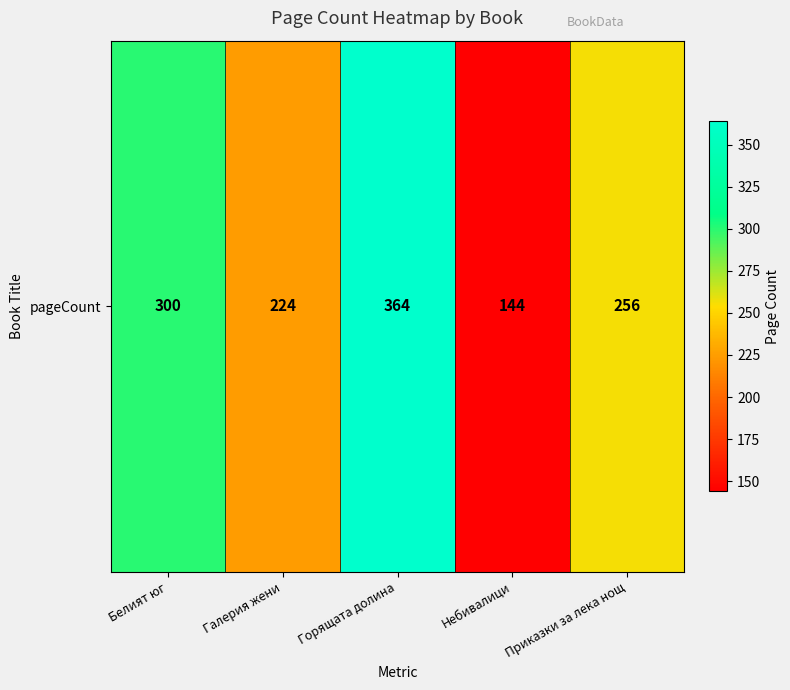

What is the smallest value displayed?

144